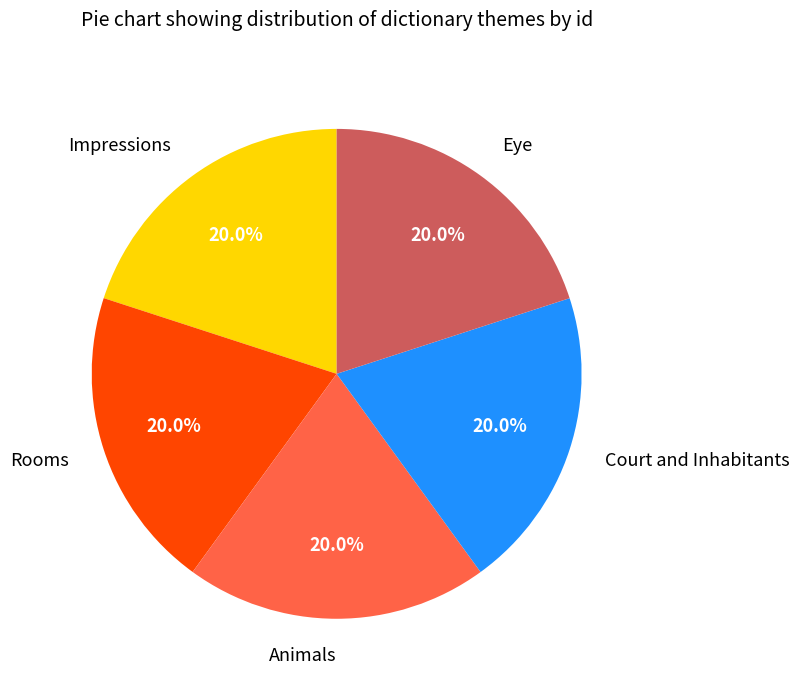

True or false: Rooms accounts for 20% of the total.

True